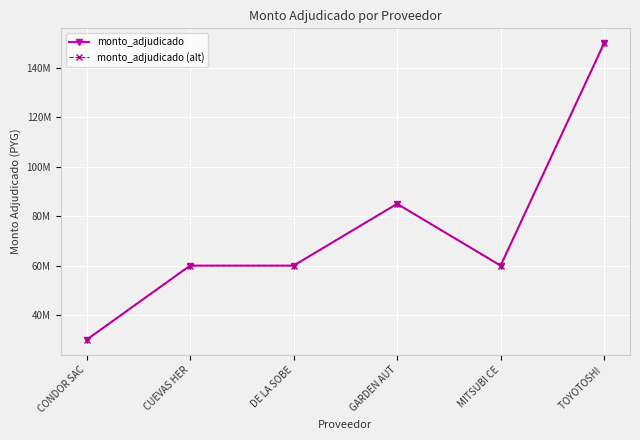

Does the chart have visible grid lines?

Yes